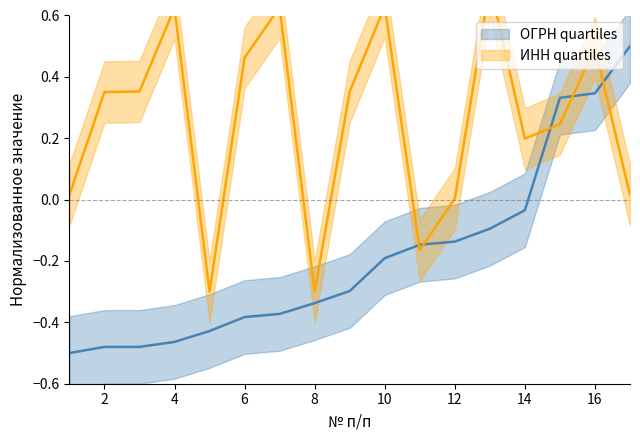

Which series changed the most between 5 and 16?

ИНН_center